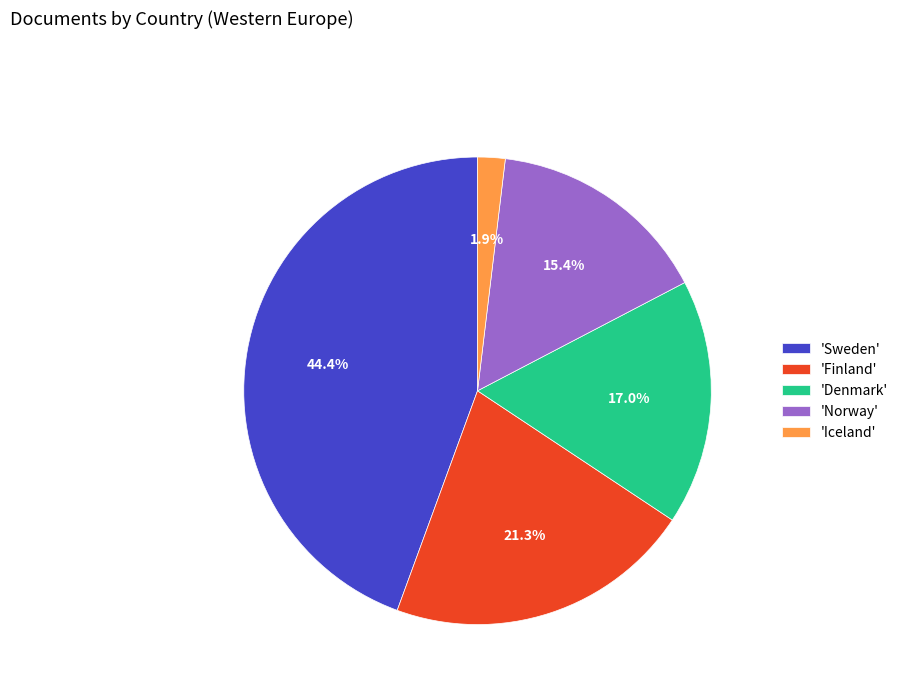

Is the sum of 'Denmark' and 'Finland' greater than half?

No